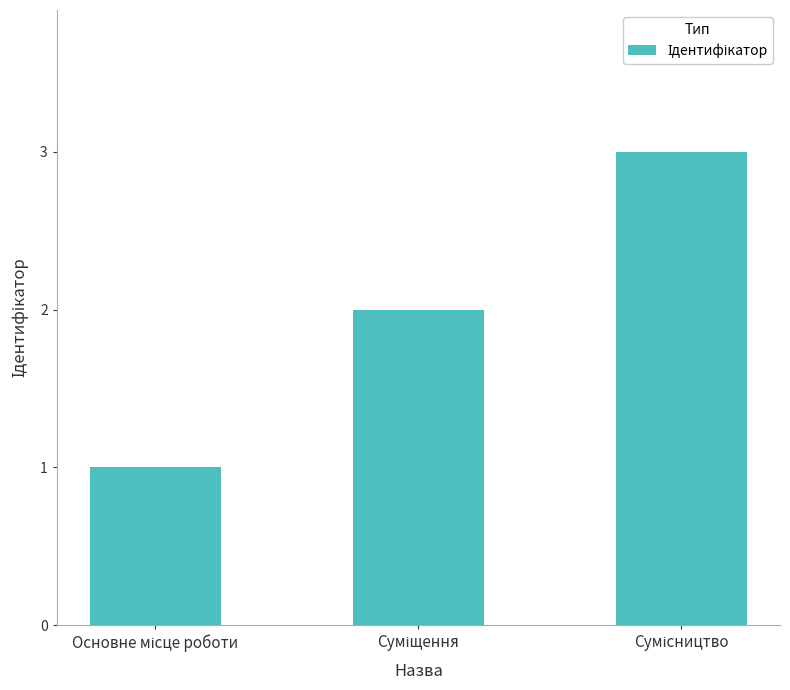

What is the sum of all values?

6